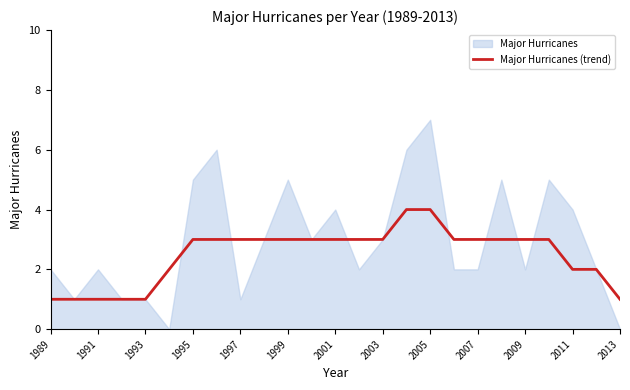

How many data points does each series have?

25